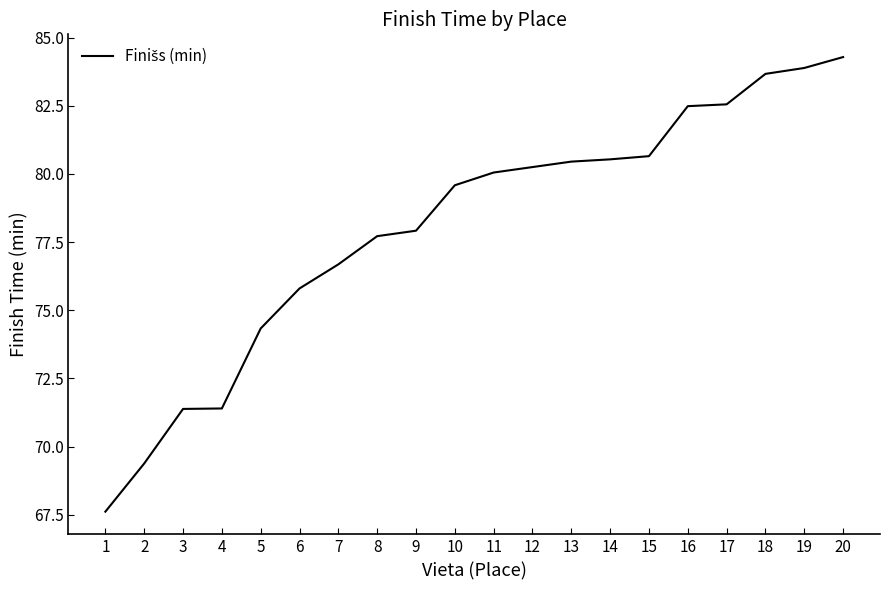

What is the ratio of the value at 7 to the value at 2?

1.1